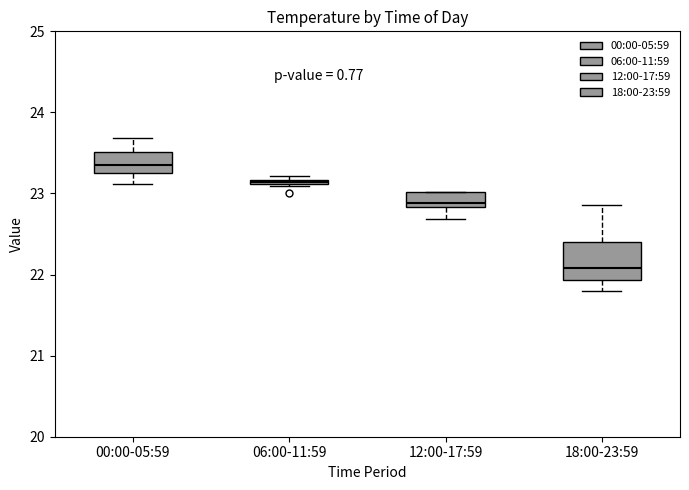

Which box's median line is the highest?

00:00-05:59